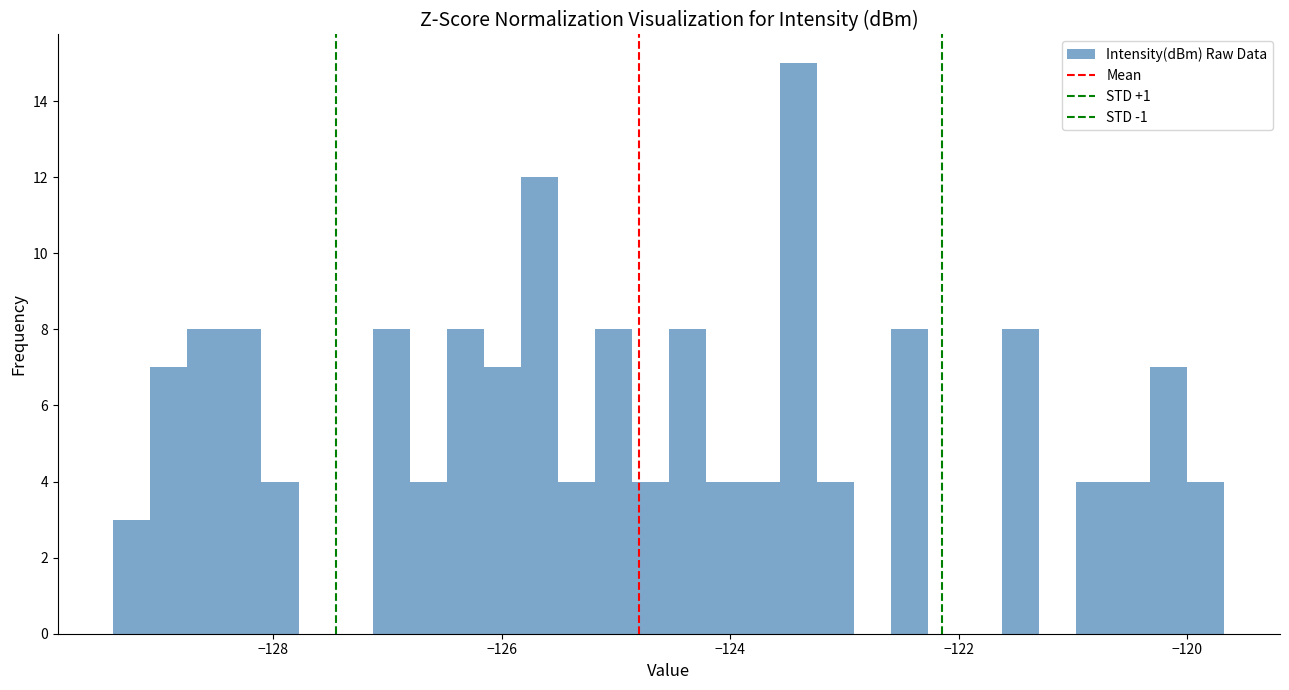

Read against the x-axis, roughly where is the centre of the tallest bar?

-123.4